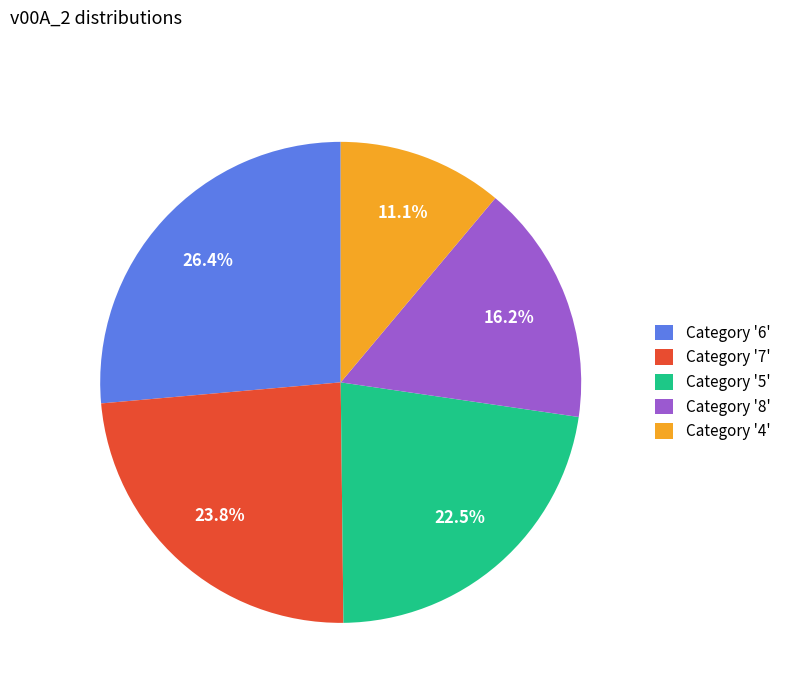

Rank the categories by value from lowest to highest.

Category '4', Category '8', Category '5', Category '7', Category '6'